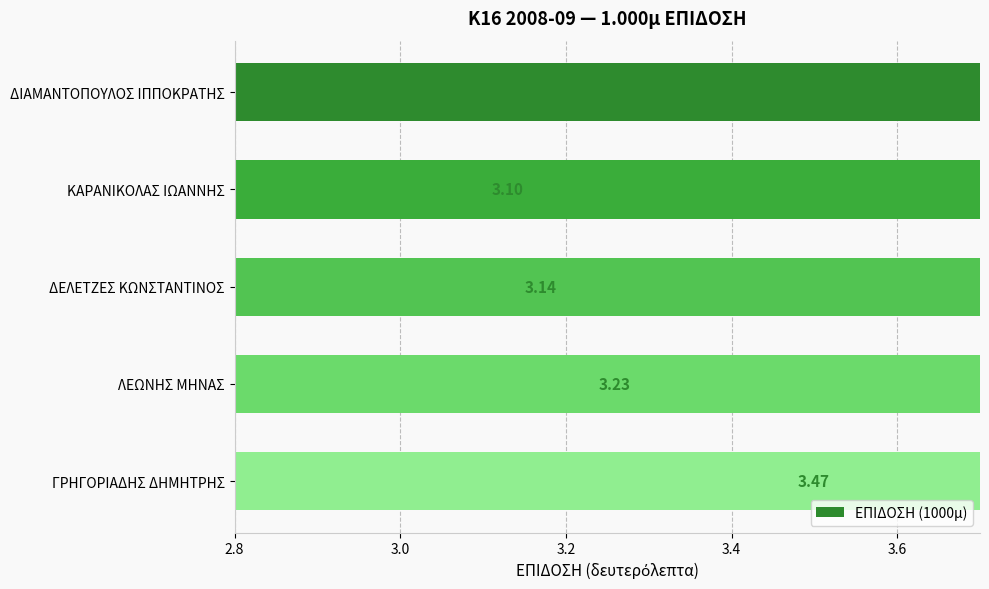

Does the chart contain stacked bars?

No